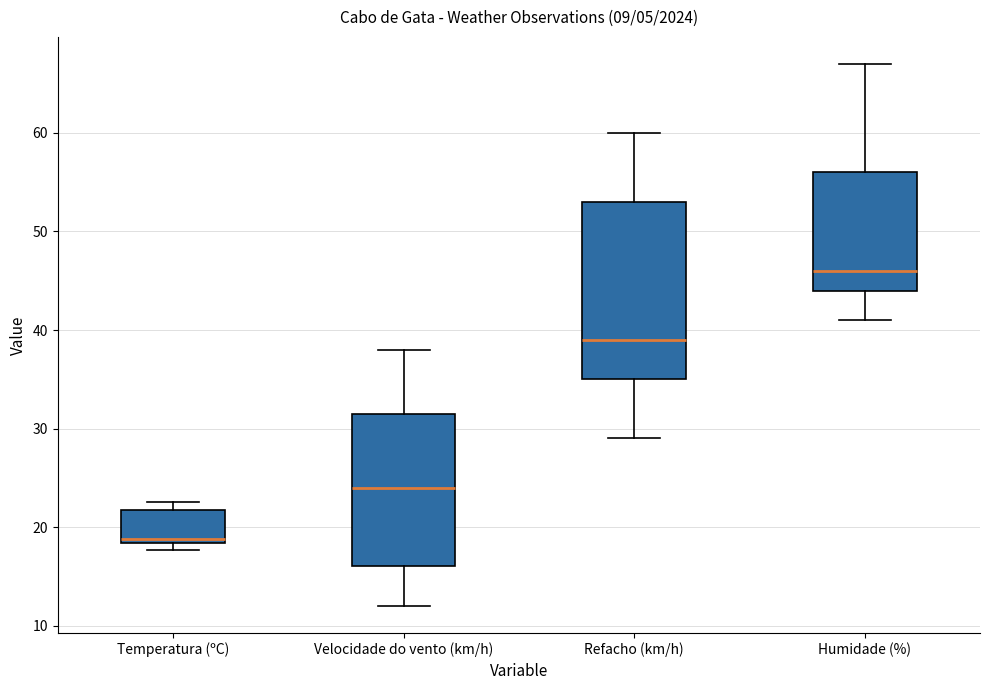

Reading left to right, read every box against the y-axis: the position of its median line, the range the box covers, and the ends of its whiskers. The values are not printed on the chart, so give them approximately, as read against the axis.

Temperatura (ºC): median 19, box 18 to 22, whiskers 18 (just below the box's lower edge) to 23
Velocidade do vento (km/h): median 24, box 16 to 32, whiskers 12 to 38
Refacho (km/h): median 39, box 35 to 53, whiskers 29 to 60
Humidade (%): median 46, box 44 to 56, whiskers 41 to 67